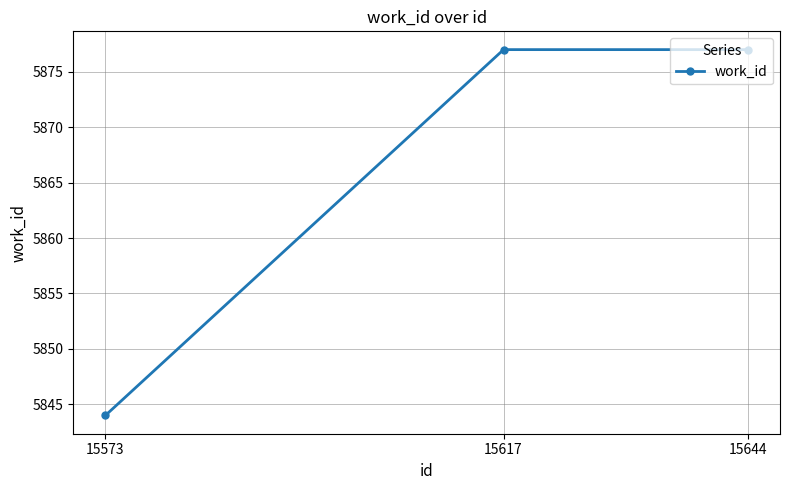

What is the difference between the values at 15573 and 15617?

33